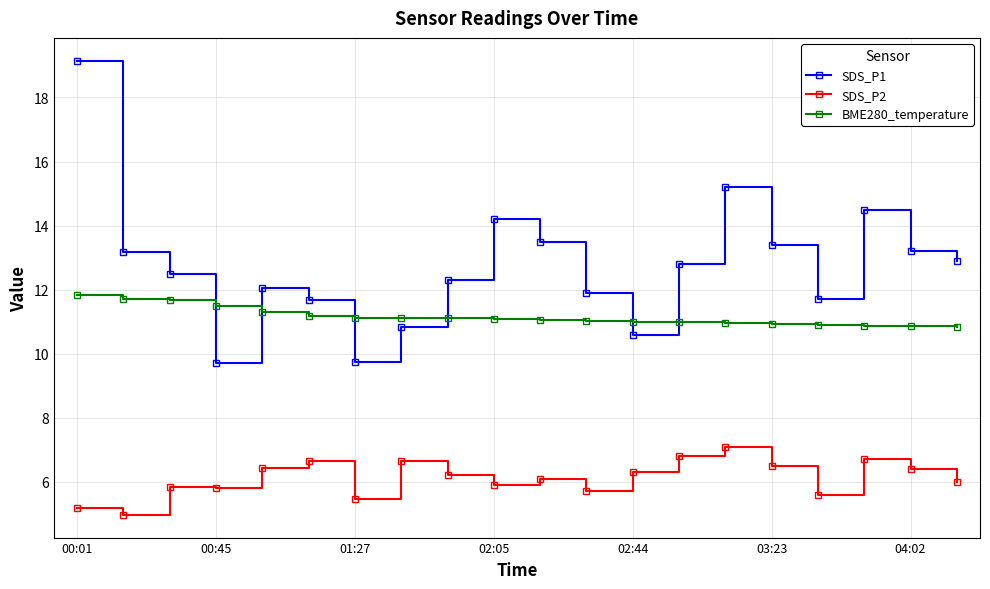

True or false: SDS_P1 has more than 2 points higher than both neighbors.

True